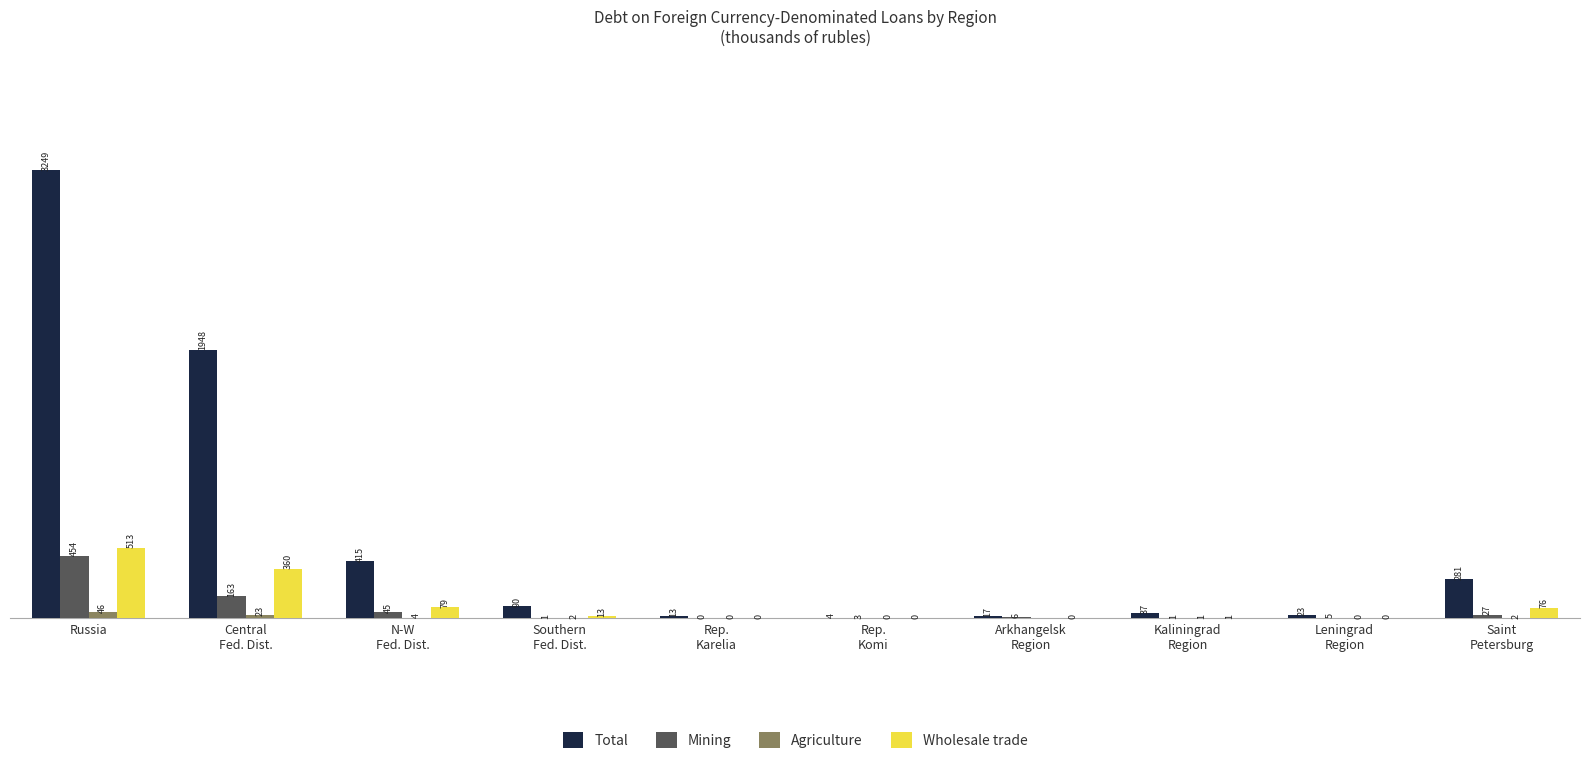

Is the value of Mining at Rep.
Karelia greater than the value of Total at Arkhangelsk
Region?

No